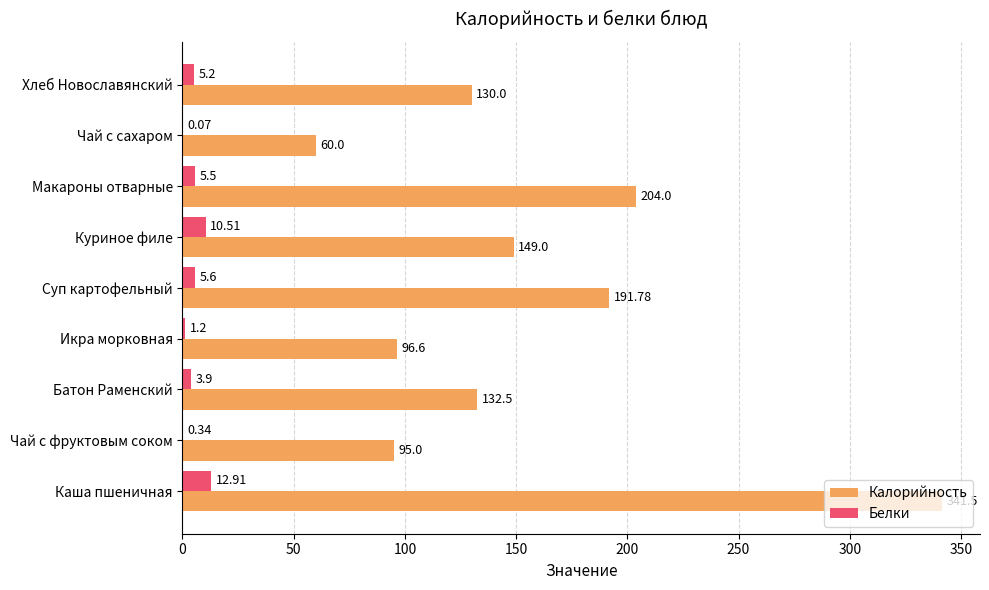

At which label is Белки closest to 6?

Суп картофельный